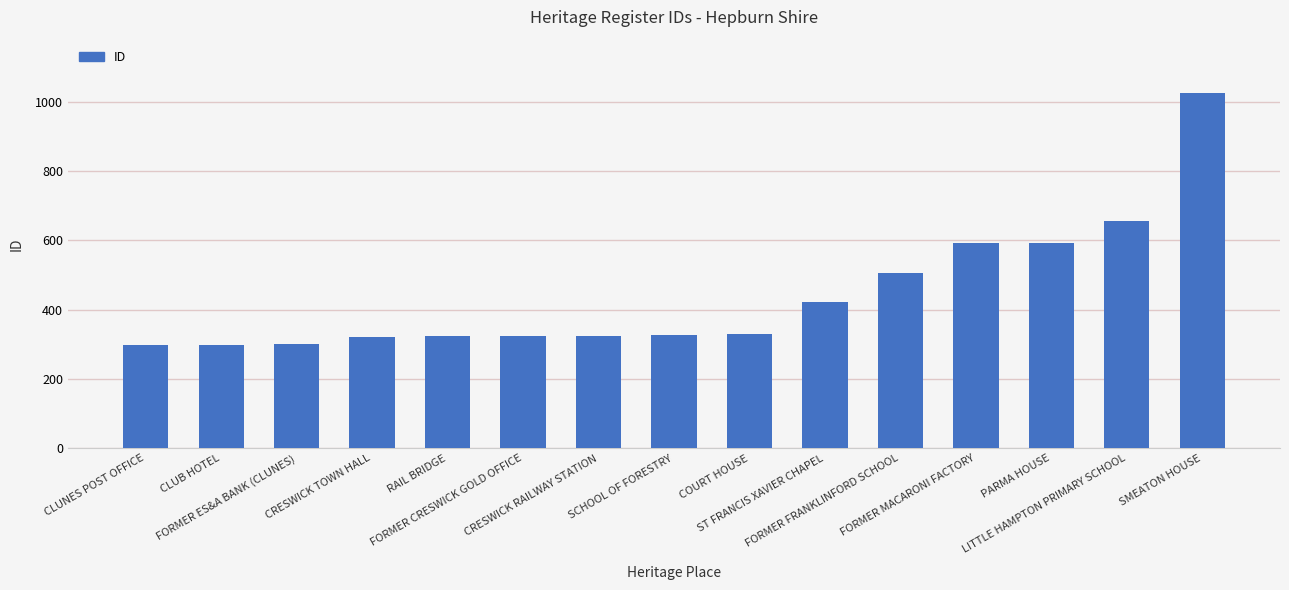

What is the difference between the second highest and second lowest values?

358